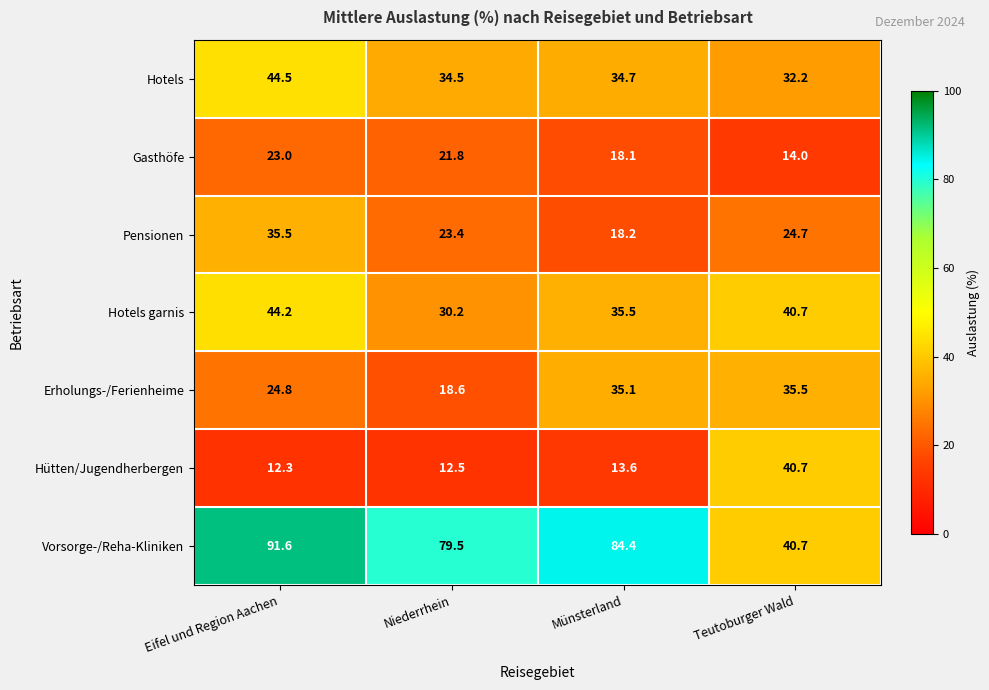

What is the total value across all series at Teutoburger Wald?

228.5